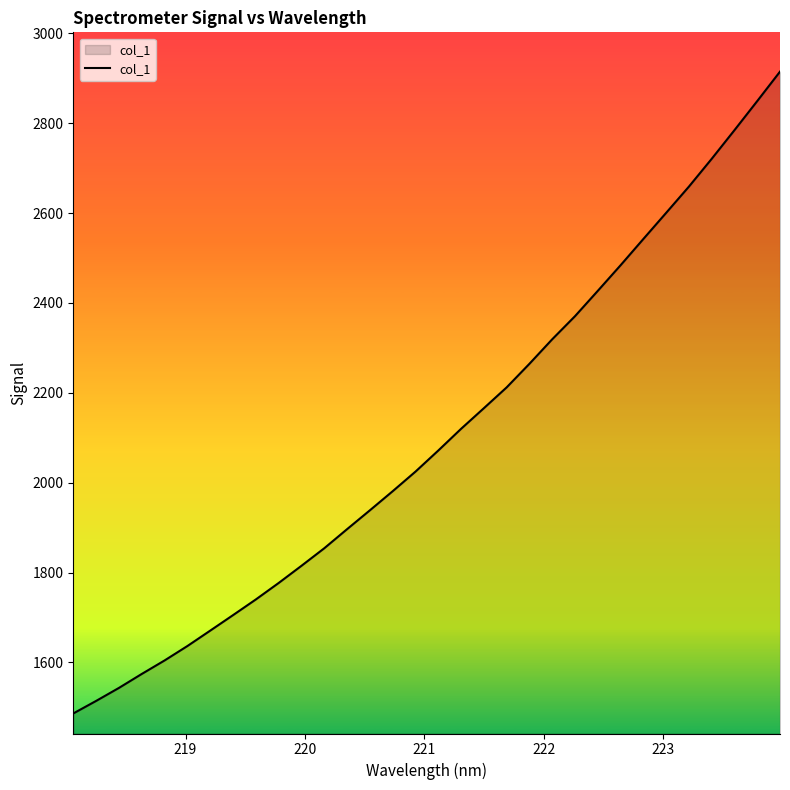

How many lines are shown in the chart?

1